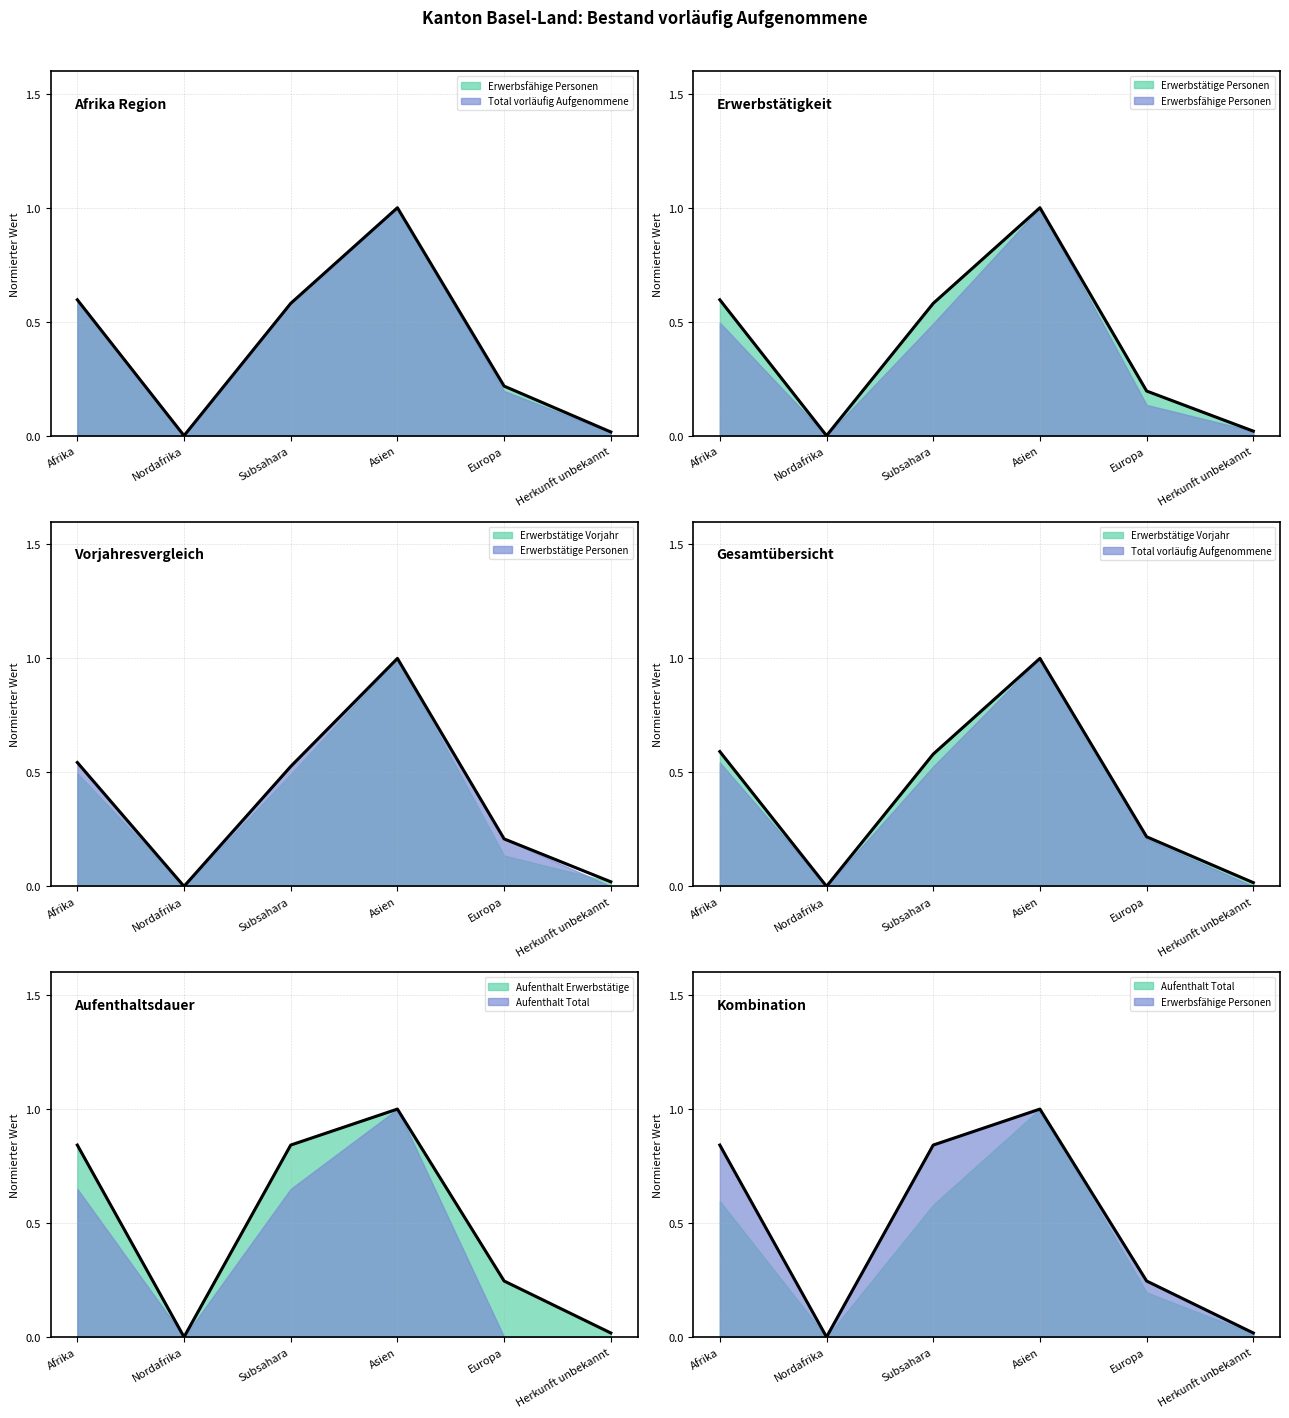

True or false: Aufenthalt Total and Total vorläufig Aufgenommene cross at least once.

False